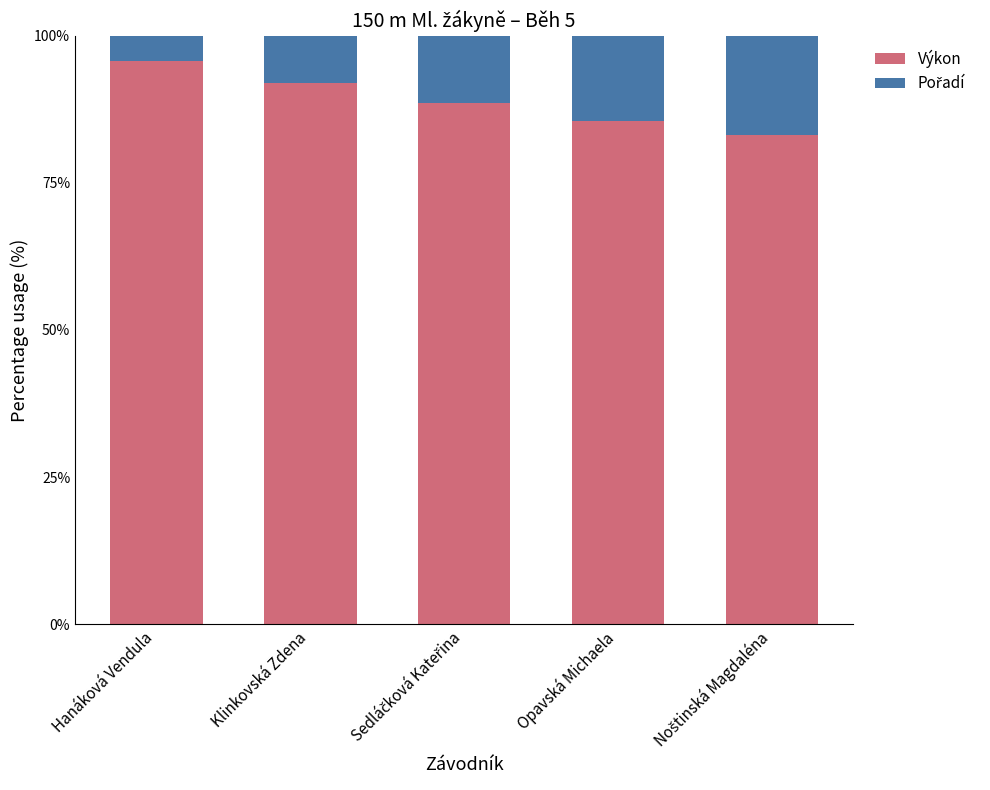

What is the difference between the second highest and minimum values in the Výkon series?

8.8